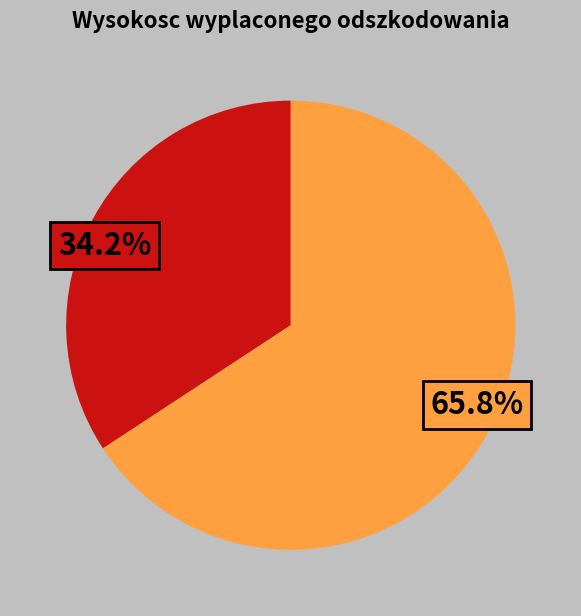

Does any single category account for the majority?

Yes